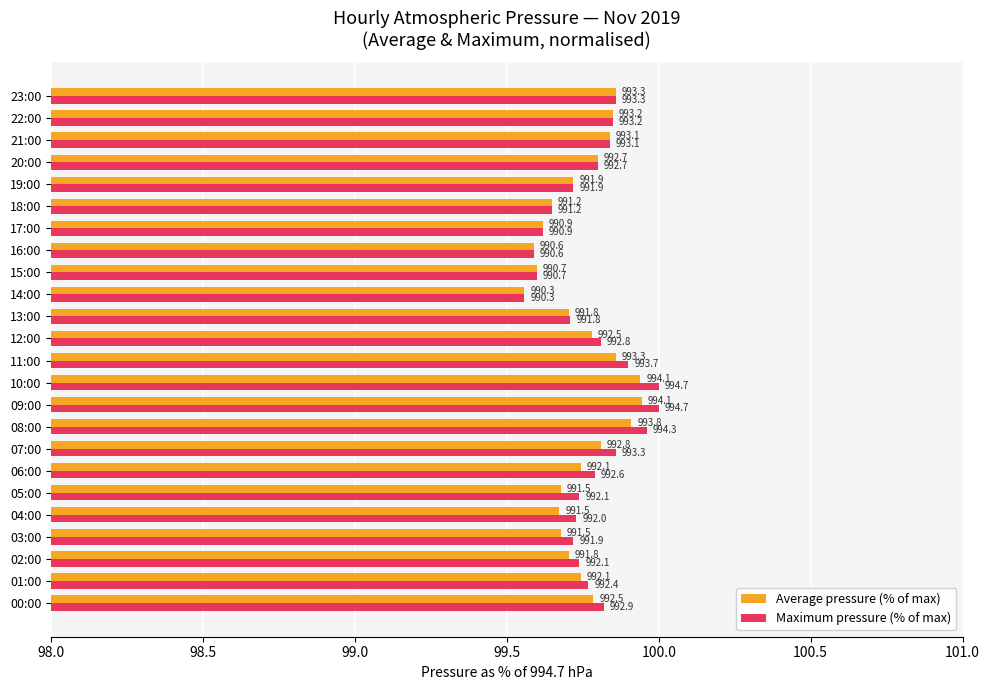

What is the label of the 4th bar from the right?

20:00